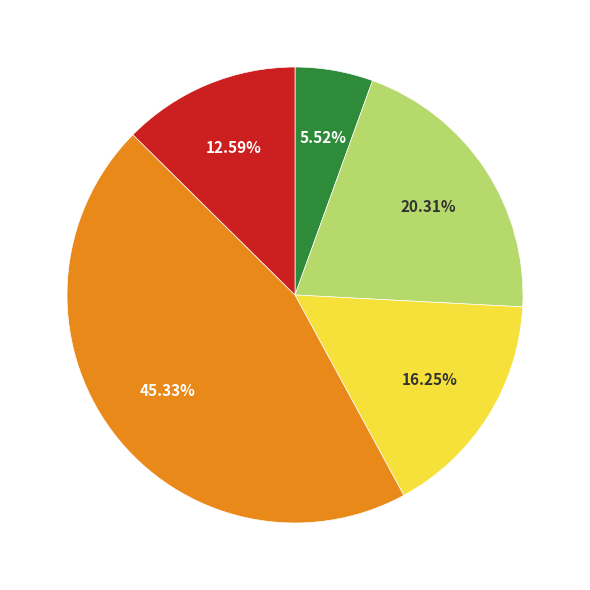

Is there any slice that represents more than half of the pie?

No